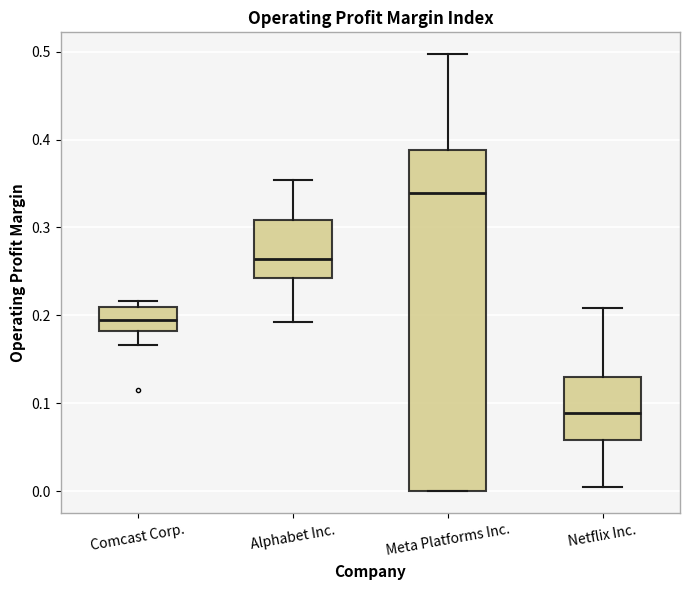

Where does the median line of the box for Netflix Inc. sit on the y-axis? The values are not printed on the chart, so give them approximately, as read against the axis.

0.09